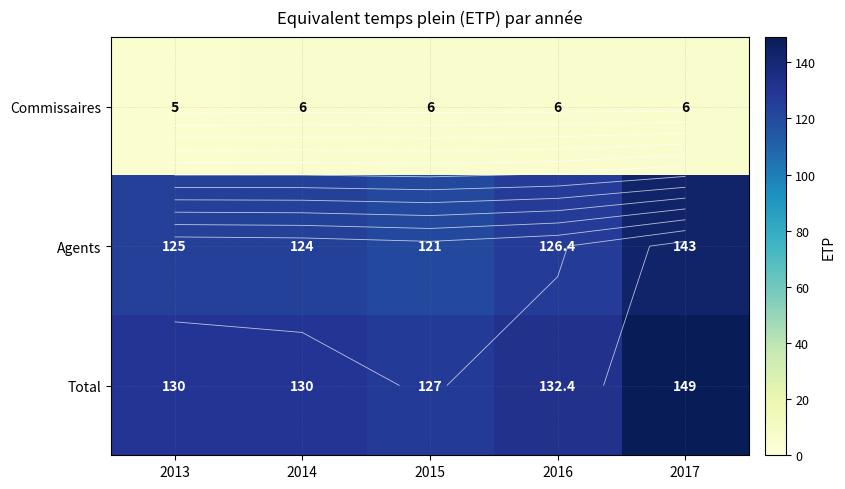

How many distinct data groups are displayed?

3